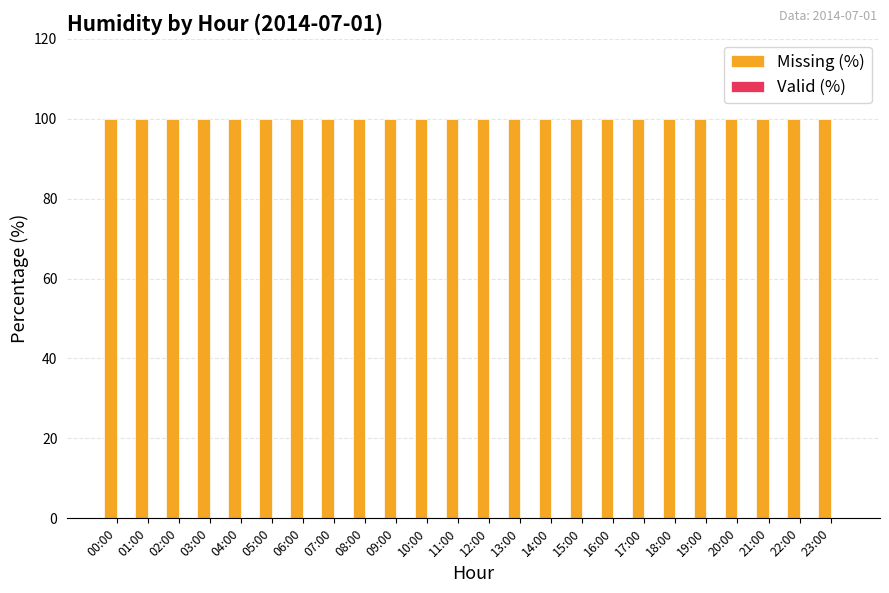

The Missing (%) series shows 100 at 17:00. True or false?

True